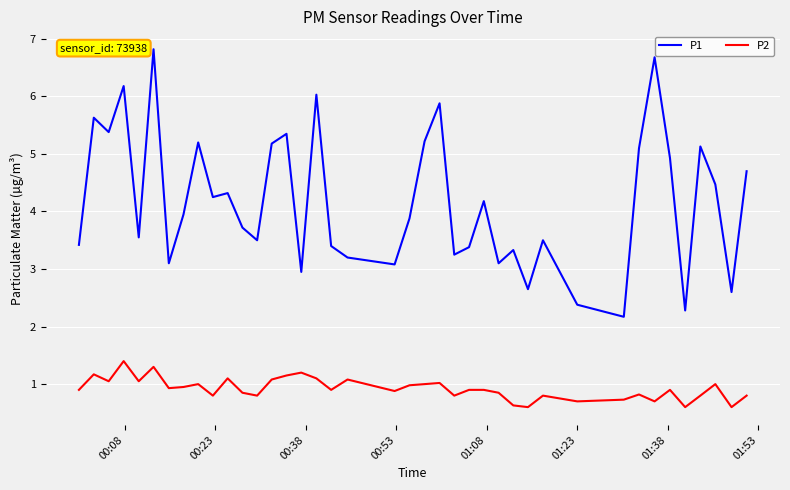

What is the sum of all P1 values?

167.0